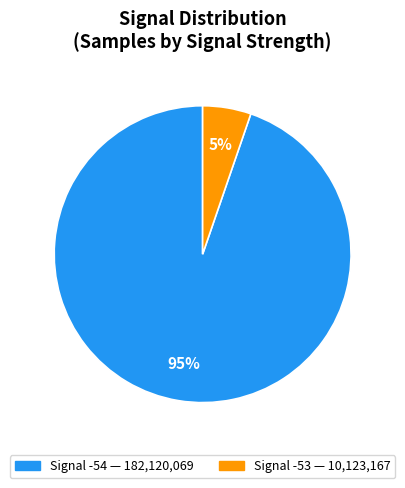

Is there any slice that represents more than half of the pie?

Yes